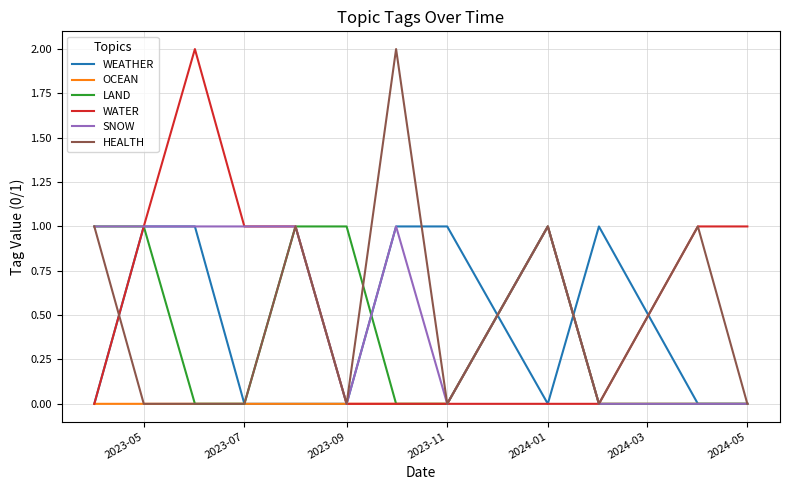

What are all the series names shown in the legend?

WEATHER, OCEAN, LAND, WATER, SNOW, HEALTH